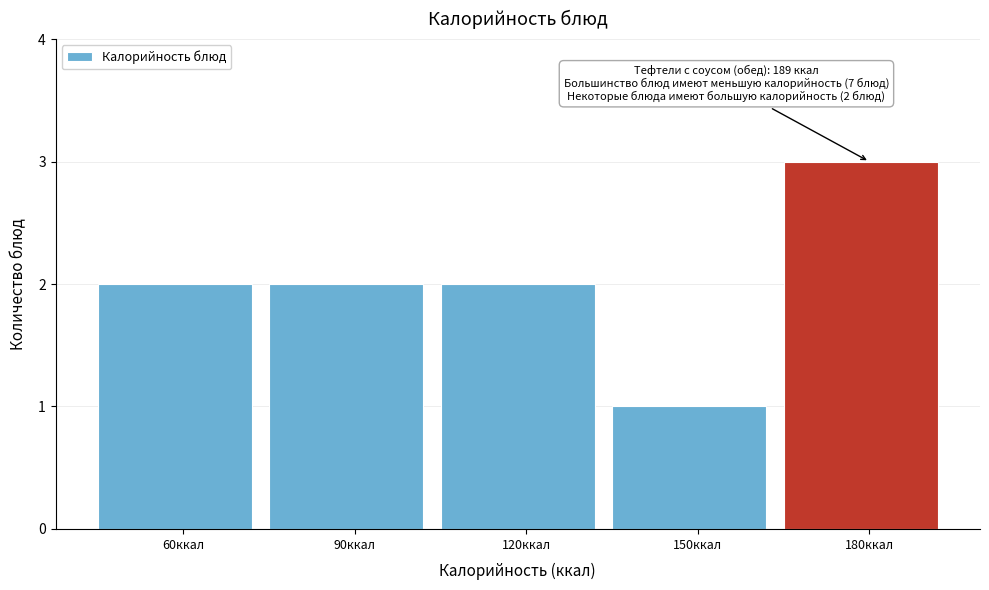

Reading right to left, what are all the values shown in this chart?

180ккал=3	150ккал=1	120ккал=2	90ккал=2	60ккал=2